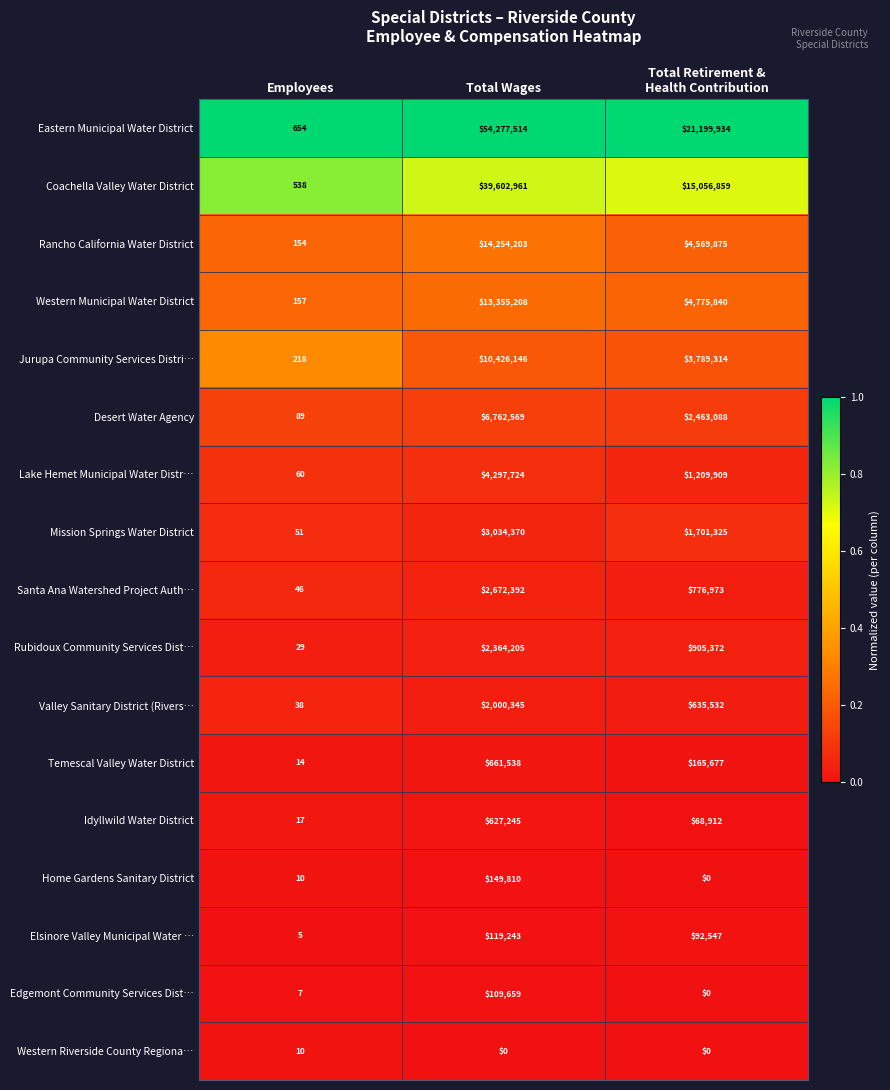

What is the difference between the highest and lowest values at Employees?

649